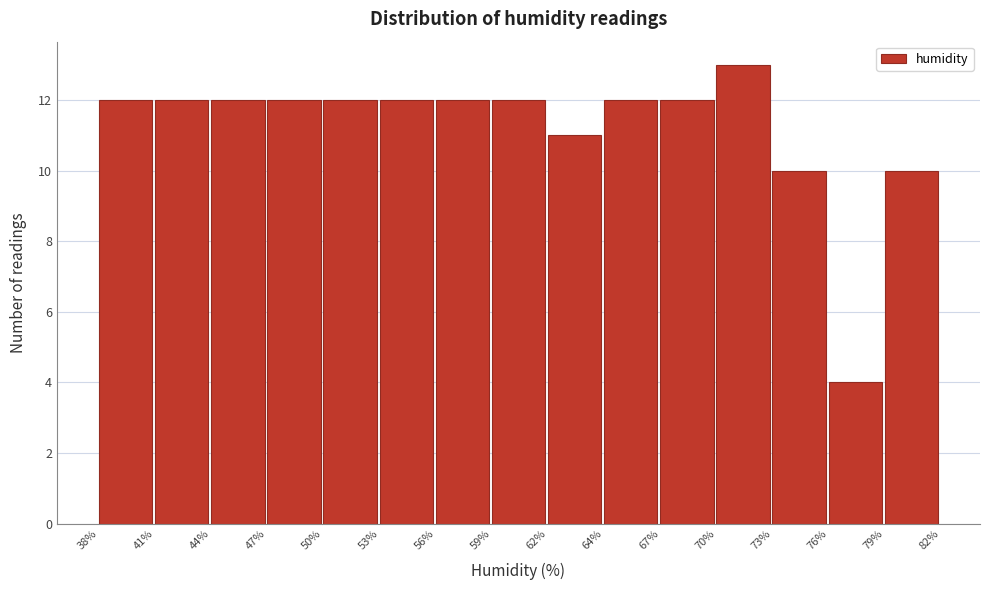

Reading left to right, transcribe all the data shown in this chart.

38%=12	41%=12	44%=12	47%=12	50%=12	53%=12	56%=12	59%=12	62%=11	64%=12	67%=12	70%=13	73%=10	76%=4	79%=10